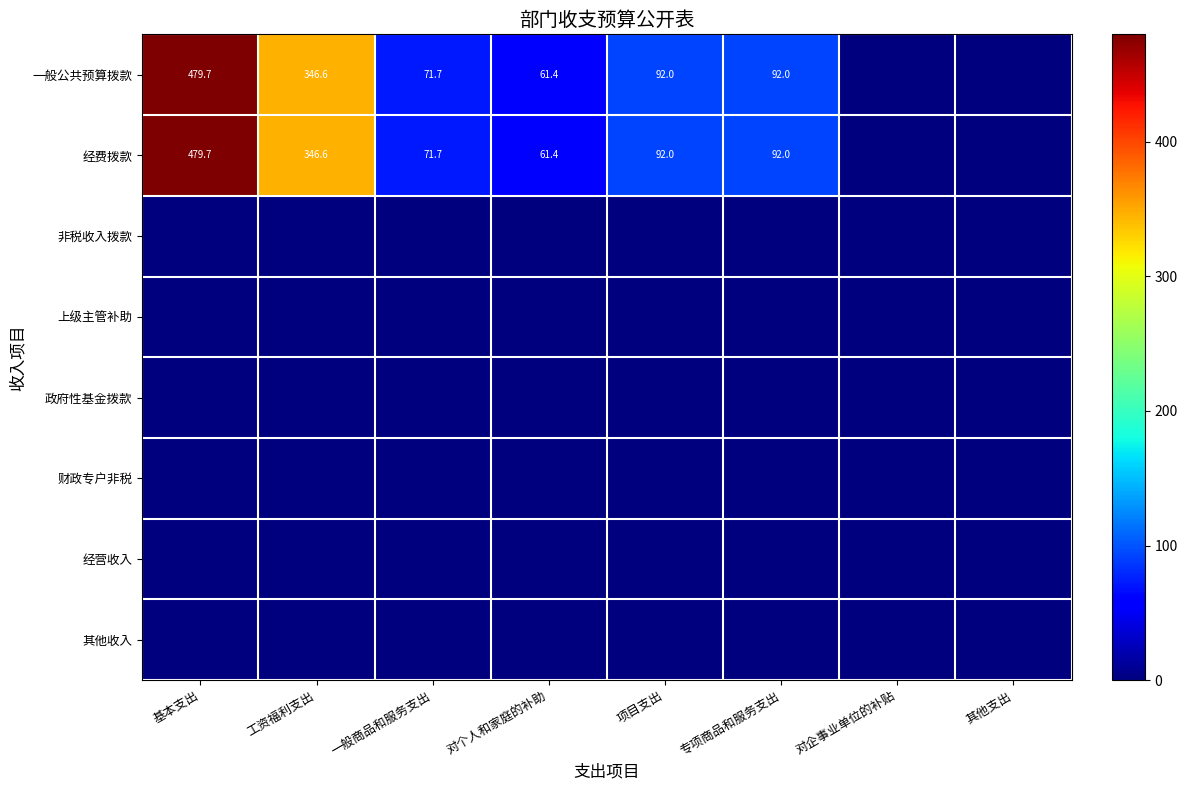

How many distinct data groups are displayed?

8